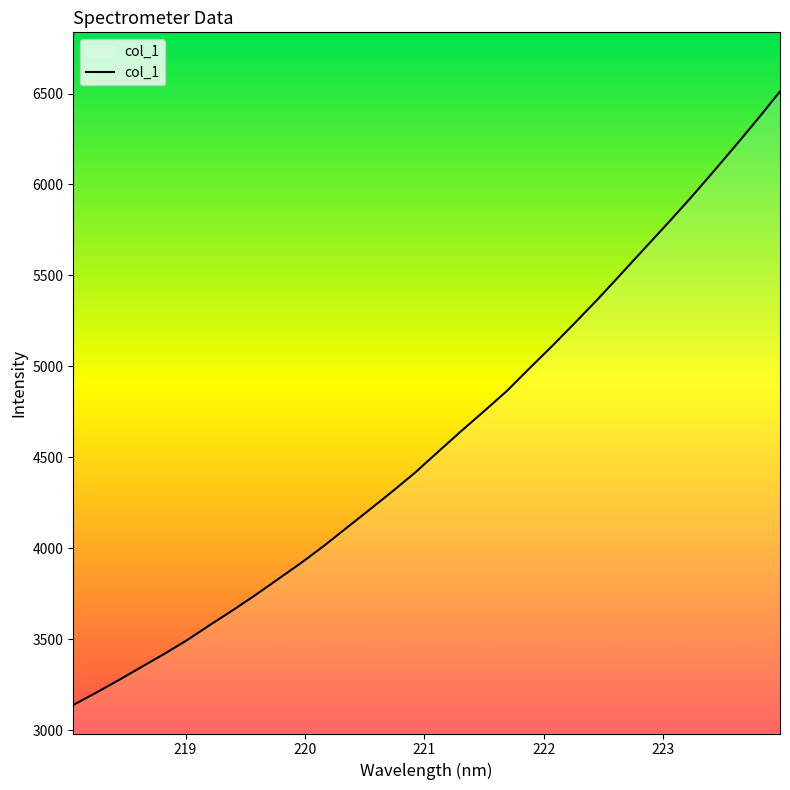

What is the difference between the maximum and minimum values?

3373.6